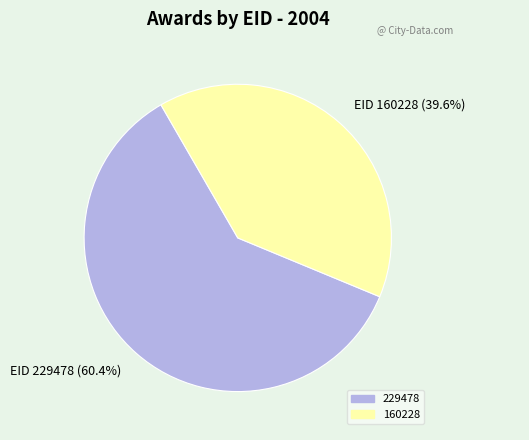

To the nearest percent, what is the average slice percentage?

50%